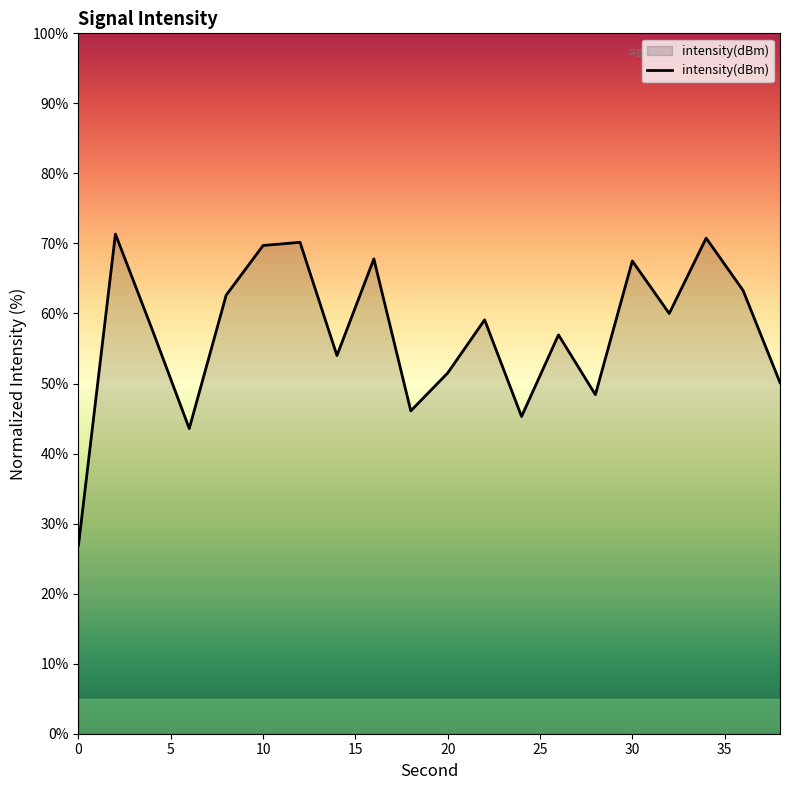

What is the smallest value displayed?

26.9